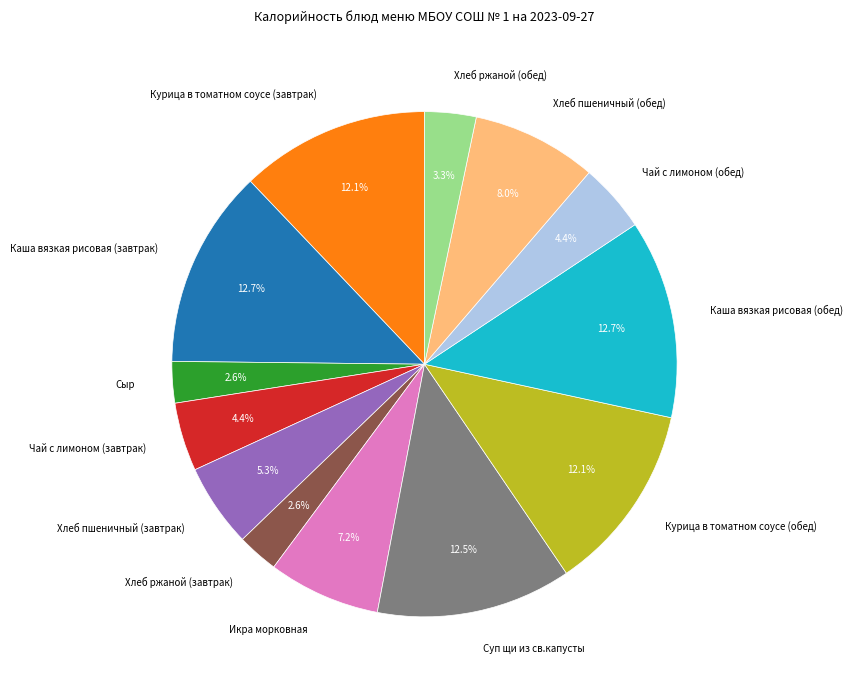

To the nearest percent, what portion does Хлеб пшеничный (обед) represent?

8%